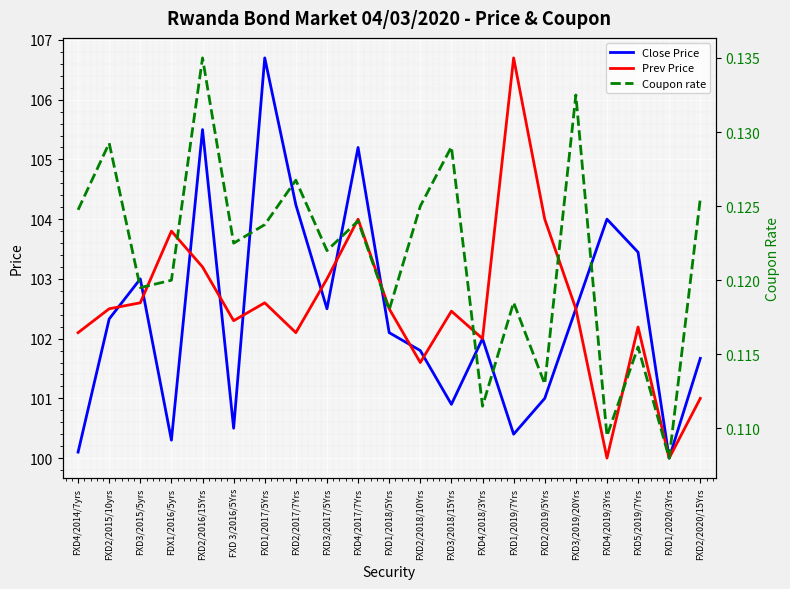

Reading right to left, extract all data points from this chart.

Close Price: FXD2/2020/15Yrs=101.7	FXD1/2020/3Yrs=100.0	FXD5/2019/7Yrs=103.4	FXD4/2019/3Yrs=104.0	FXD3/2019/20Yrs=102.5	FXD2/2019/5Yrs=101.0	FXD1/2019/7Yrs=100.4	FXD4/2018/3Yrs=102.0	FXD3/2018/15Yrs=100.9	FXD2/2018/10Yrs=101.8	FXD1/2018/5Yrs=102.1	FXD4/2017/7Yrs=105.2	FXD3/2017/5Yrs=102.5	FXD2/2017/7Yrs=104.2	FXD1/2017/5Yrs=106.7	FXD 3/2016/5Yrs=100.5	FXD2/2016/15Yrs=105.5	FDX1/2016/5yrs=100.3	FXD3/2015/5yrs=103.0	FXD2/2015/10yrs=102.3	FXD4/2014/7yrs=100.1
Prev Price: FXD2/2020/15Yrs=101.0	FXD1/2020/3Yrs=100.0	FXD5/2019/7Yrs=102.2	FXD4/2019/3Yrs=100.0	FXD3/2019/20Yrs=102.5	FXD2/2019/5Yrs=104.0	FXD1/2019/7Yrs=106.7	FXD4/2018/3Yrs=102.0	FXD3/2018/15Yrs=102.5	FXD2/2018/10Yrs=101.6	FXD1/2018/5Yrs=102.5	FXD4/2017/7Yrs=104.0	FXD3/2017/5Yrs=103.0	FXD2/2017/7Yrs=102.1	FXD1/2017/5Yrs=102.6	FXD 3/2016/5Yrs=102.3	FXD2/2016/15Yrs=103.2	FDX1/2016/5yrs=103.8	FXD3/2015/5yrs=102.6	FXD2/2015/10yrs=102.5	FXD4/2014/7yrs=102.1
Coupon rate: FXD2/2020/15Yrs=0.1	FXD1/2020/3Yrs=0.1	FXD5/2019/7Yrs=0.1	FXD4/2019/3Yrs=0.1	FXD3/2019/20Yrs=0.1	FXD2/2019/5Yrs=0.1	FXD1/2019/7Yrs=0.1	FXD4/2018/3Yrs=0.1	FXD3/2018/15Yrs=0.1	FXD2/2018/10Yrs=0.1	FXD1/2018/5Yrs=0.1	FXD4/2017/7Yrs=0.1	FXD3/2017/5Yrs=0.1	FXD2/2017/7Yrs=0.1	FXD1/2017/5Yrs=0.1	FXD 3/2016/5Yrs=0.1	FXD2/2016/15Yrs=0.1	FDX1/2016/5yrs=0.1	FXD3/2015/5yrs=0.1	FXD2/2015/10yrs=0.1	FXD4/2014/7yrs=0.1